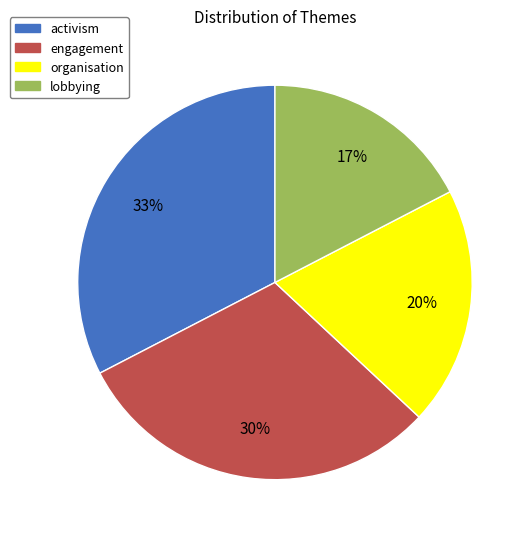

Count the number of slices in the pie.

4